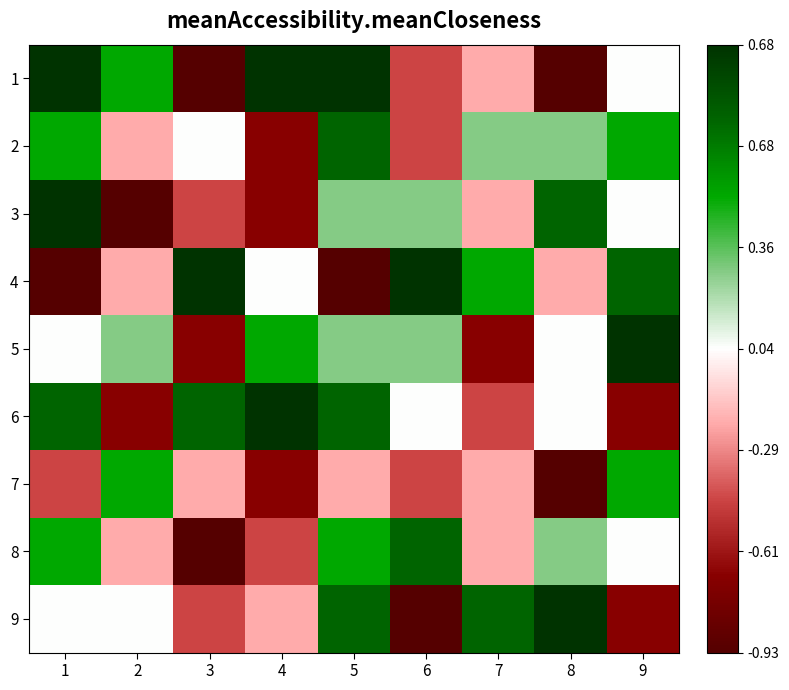

Reading left to right, what are all the values shown in this chart?

1: 1=1.0	2=0.5	3=-1.0	4=1.0	5=1.0	6=-0.5	7=-0.2	8=-1.0	9=0.0
2: 1=0.5	2=-0.2	3=0.0	4=-0.8	5=0.8	6=-0.5	7=0.2	8=0.2	9=0.5
3: 1=1.0	2=-1.0	3=-0.5	4=-0.8	5=0.2	6=0.2	7=-0.2	8=0.8	9=0.0
4: 1=-1.0	2=-0.2	3=1.0	4=0.0	5=-1.0	6=1.0	7=0.5	8=-0.2	9=0.8
5: 1=0.0	2=0.2	3=-0.8	4=0.5	5=0.2	6=0.2	7=-0.8	8=0.0	9=1.0
6: 1=0.8	2=-0.8	3=0.8	4=1.0	5=0.8	6=0.0	7=-0.5	8=0.0	9=-0.8
7: 1=-0.5	2=0.5	3=-0.2	4=-0.8	5=-0.2	6=-0.5	7=-0.2	8=-1.0	9=0.5
8: 1=0.5	2=-0.2	3=-1.0	4=-0.5	5=0.5	6=0.8	7=-0.2	8=0.2	9=0.0
9: 1=0.0	2=0.0	3=-0.5	4=-0.2	5=0.8	6=-1.0	7=0.8	8=1.0	9=-0.8